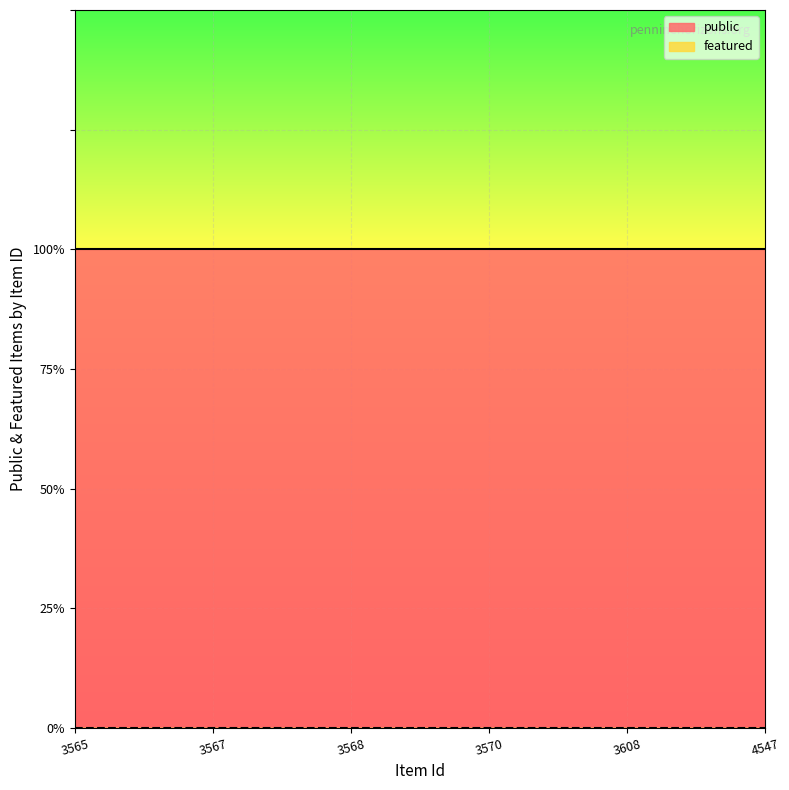

What is the average value of the public series?

1